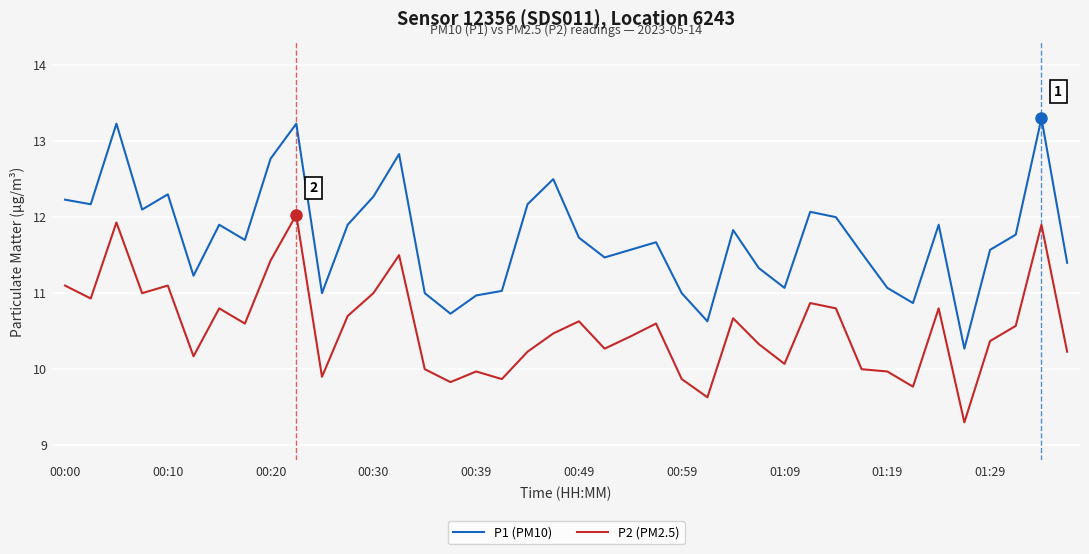

What is the average value of the P2 (PM2.5) series?

10.5